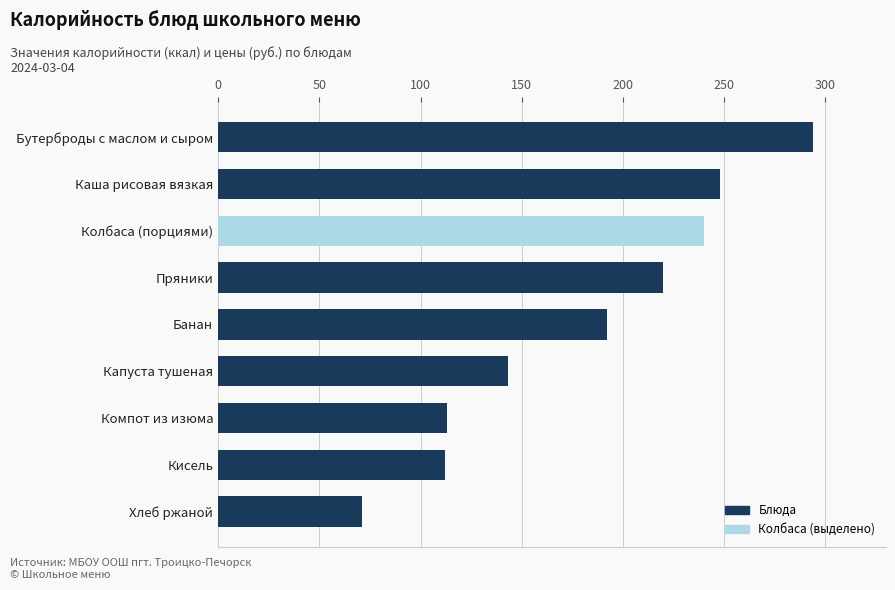

What is the smallest value displayed?

71